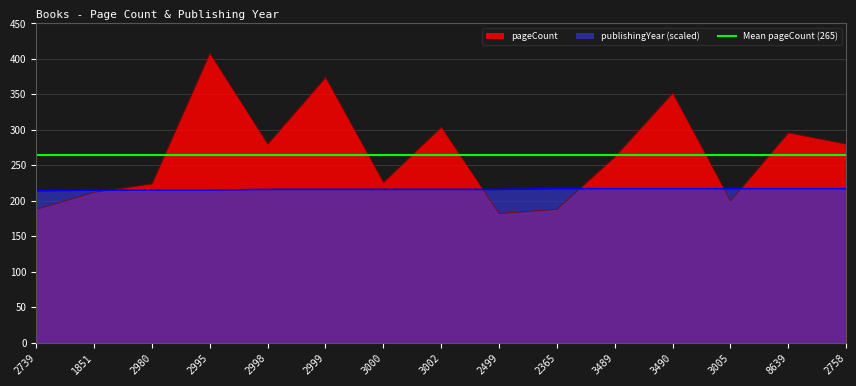

Which label corresponds to the largest value in the chart?

2995